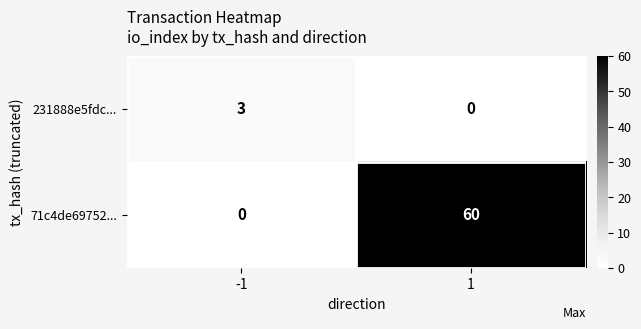

Count the number of categories in the chart.

2